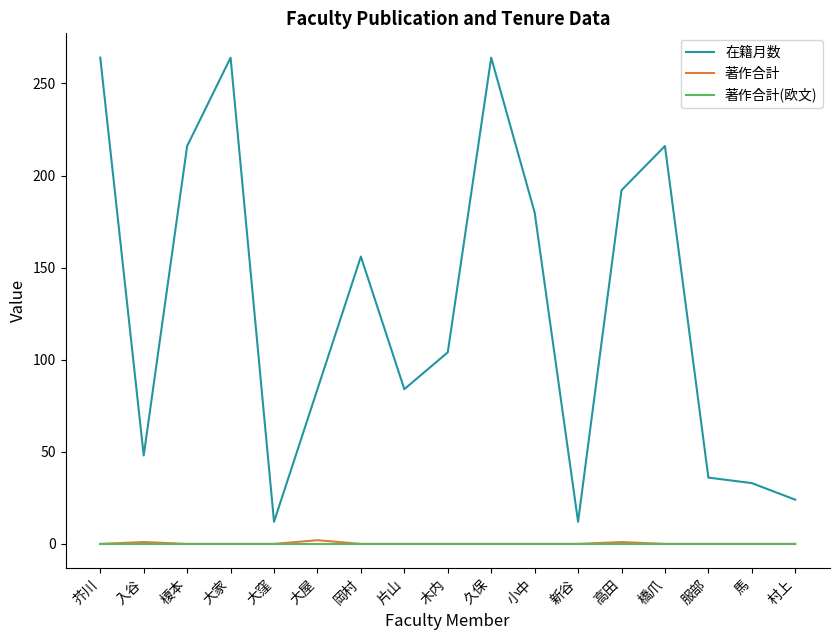

True or false: 著作合計 and 在籍月数 intersect in this chart.

False